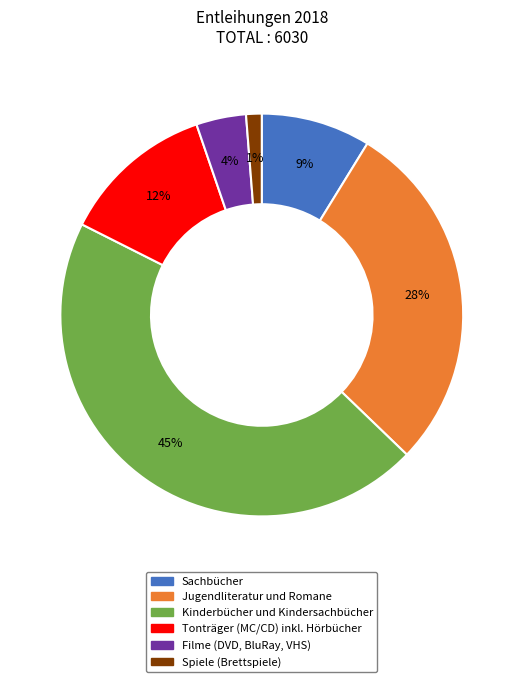

True or false: Kinderbücher und Kindersachbücher accounts for 33% of the total.

False